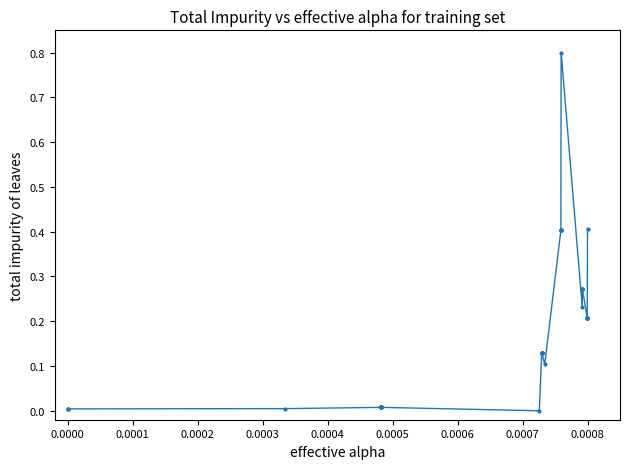

What is the difference between the maximum and minimum values?

0.8